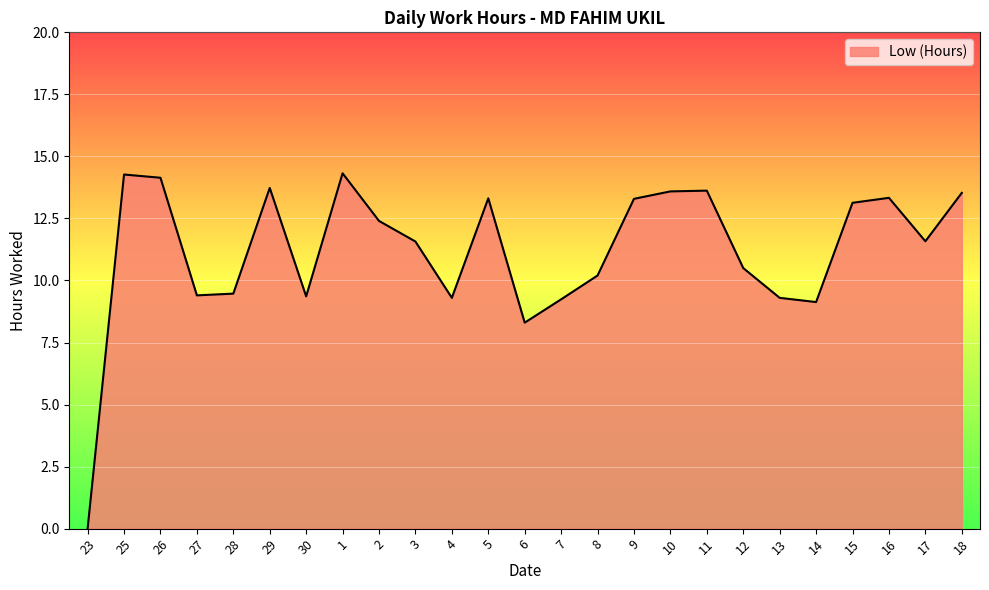

What position from the right is 2?

17